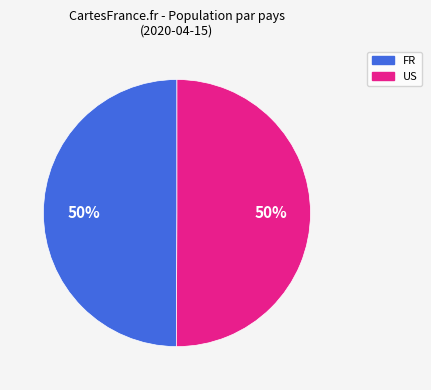

To the nearest percent, what is the average slice percentage?

50%